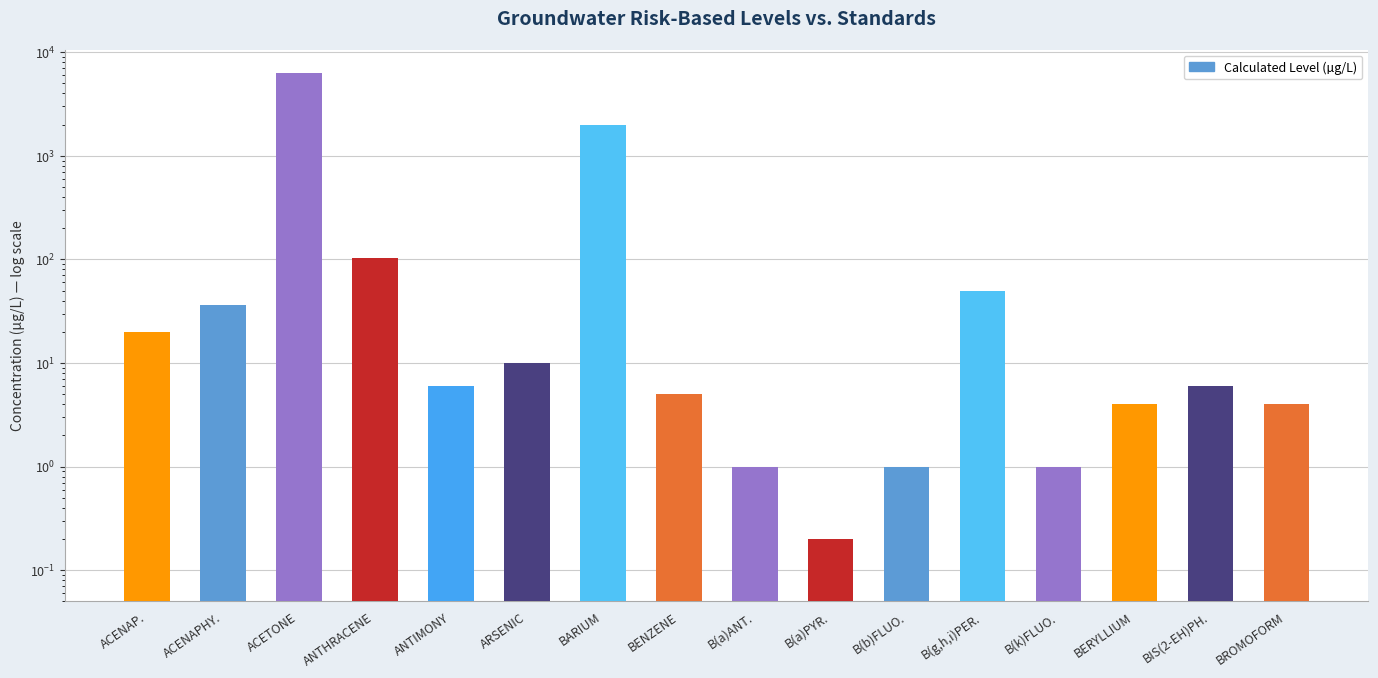

Are the bars horizontal?

No